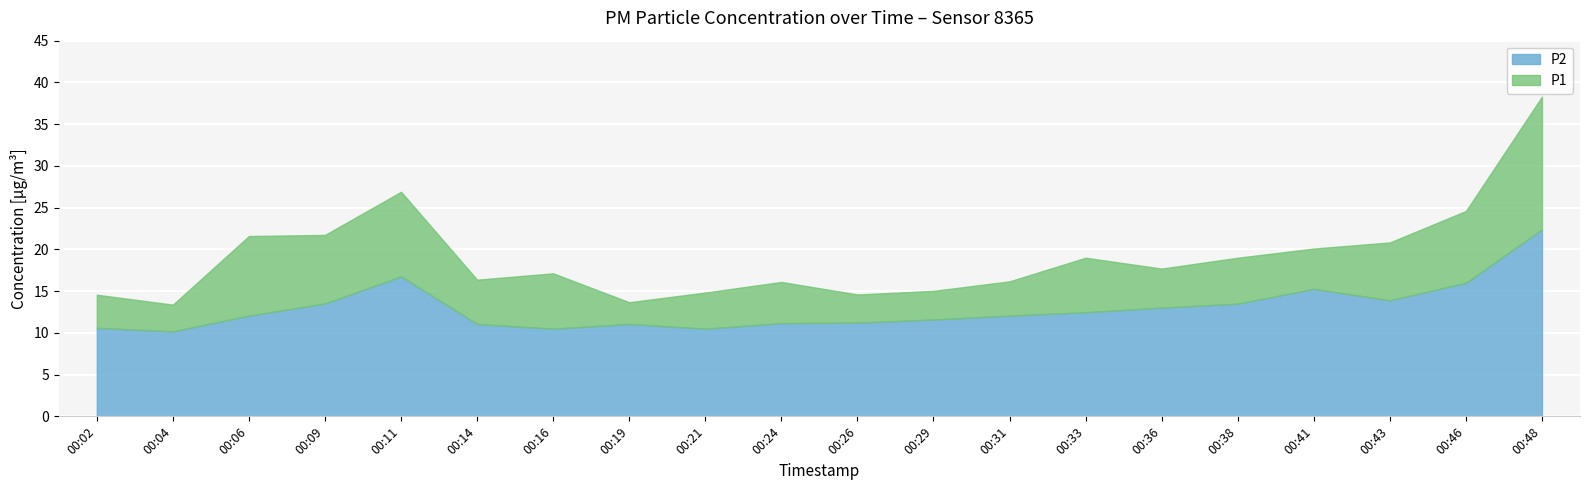

At which label does P2 reach its peak?

00:48